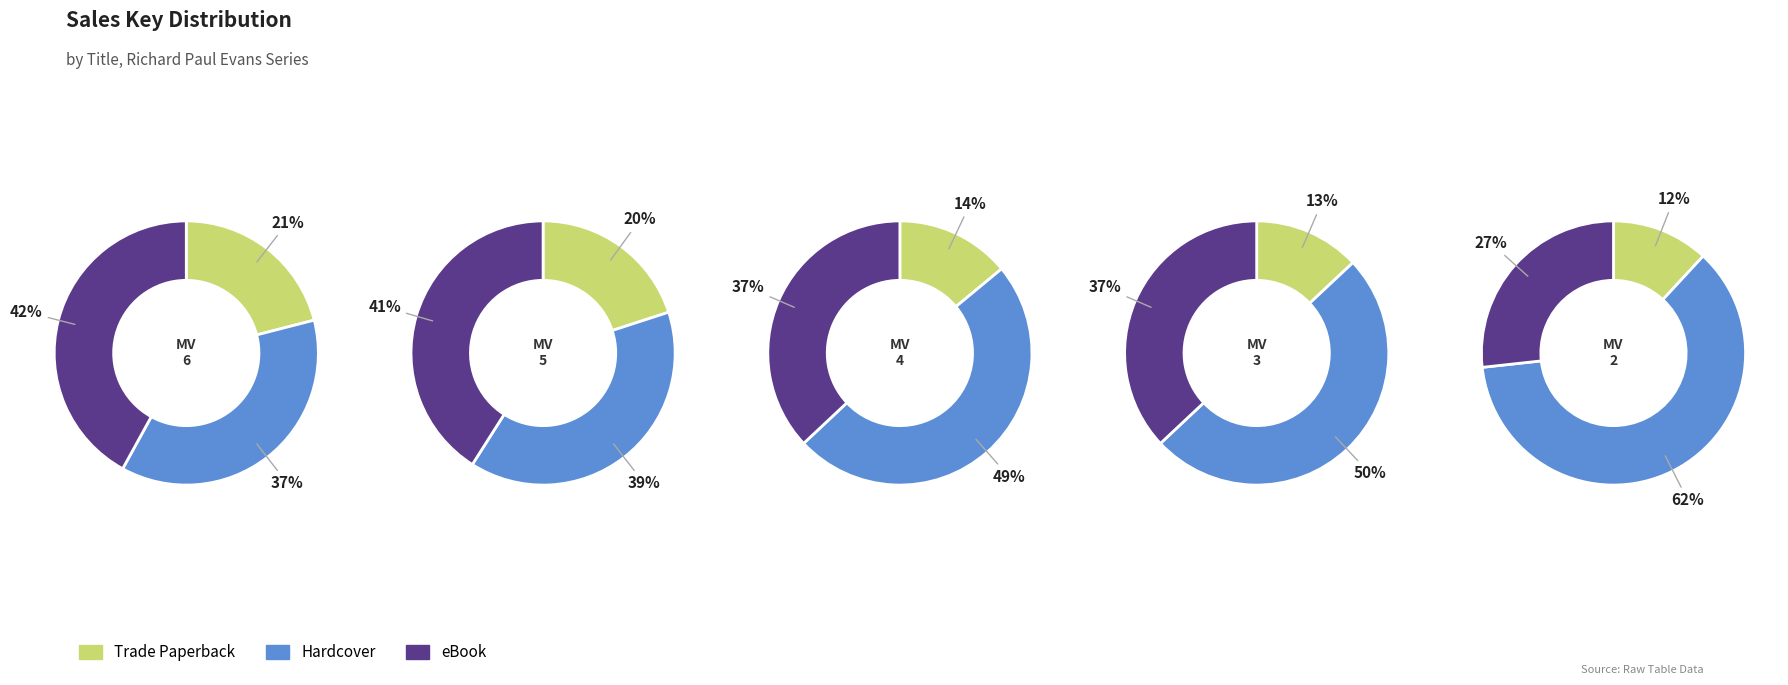

True or false: Michael Vey accounts for 13% of the total.

False